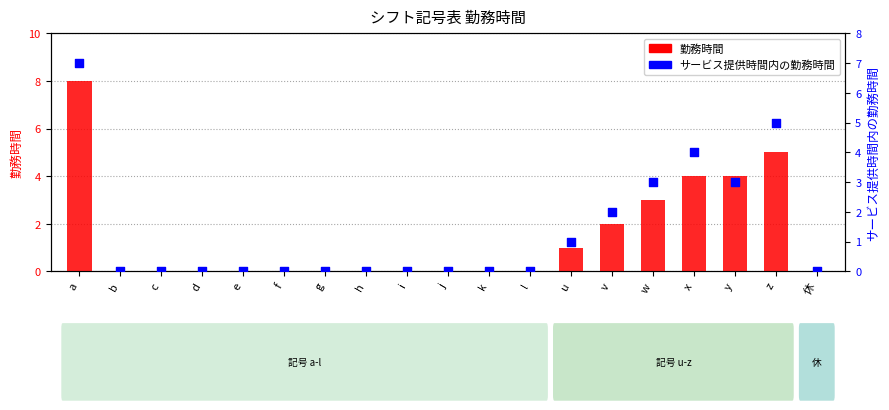

At which category is the sum across all series the highest?

a